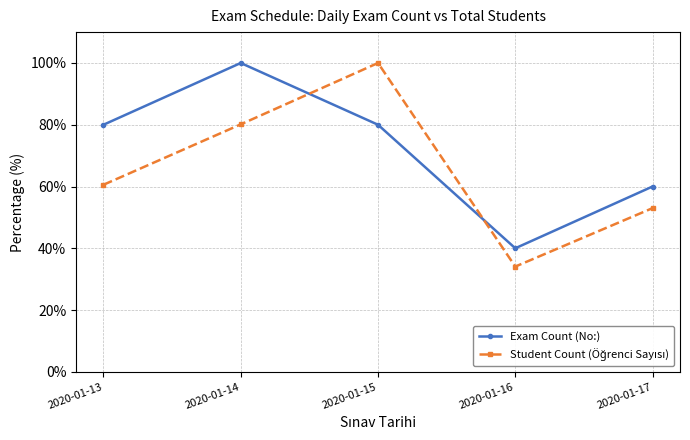

What is the value of the Exam Count (No:) point at the 4th from the left?

40.0